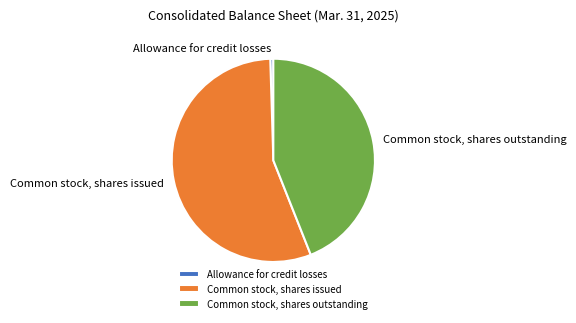

True or false: Common stock, shares outstanding accounts for 30% of the total.

False